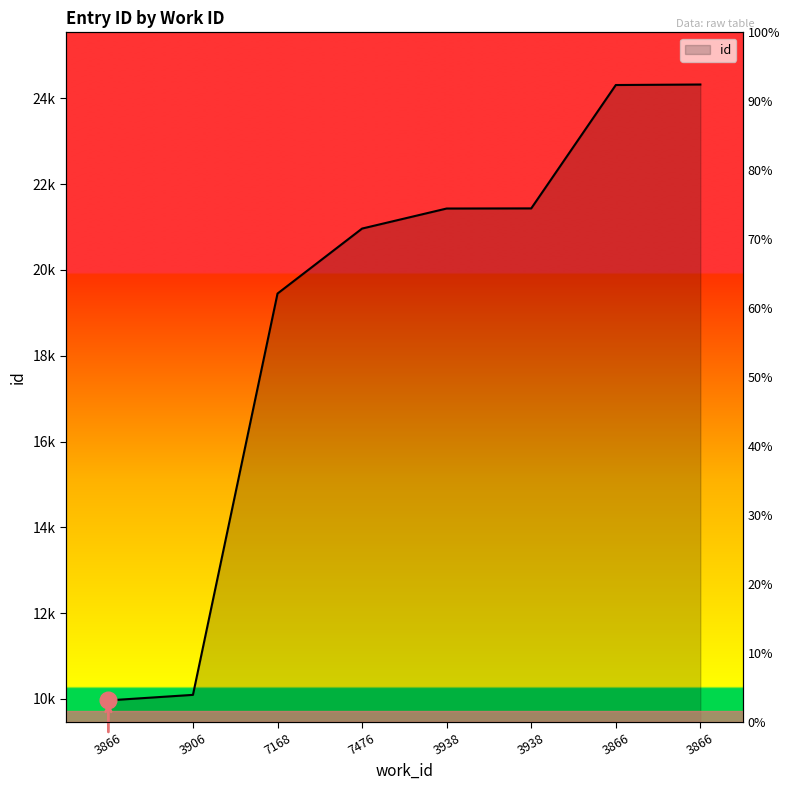

What is the sum of the values at 3866 and 3866?

34289